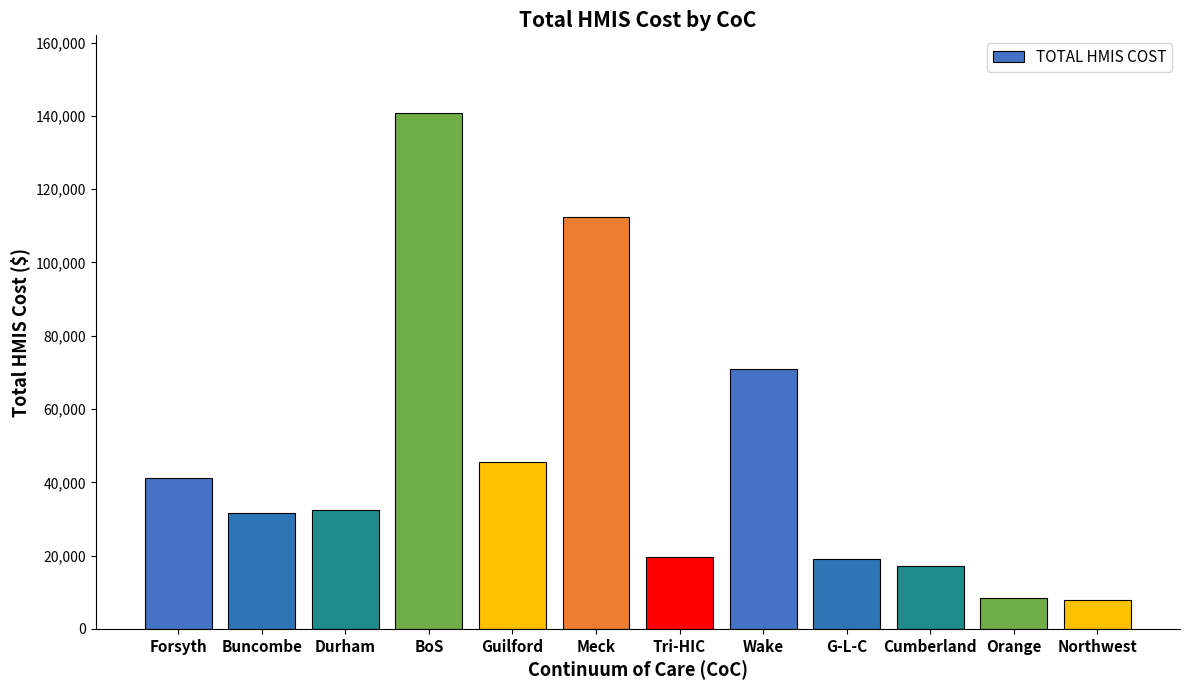

What is the change in value from Durham to Northwest?

-24426.0